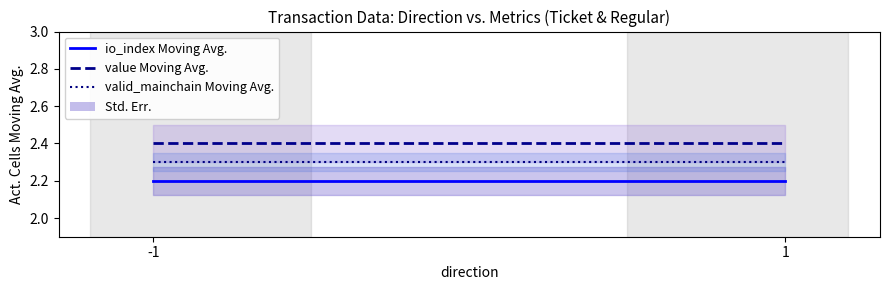

True or false: value Moving Avg. has a value of 4.2 at 1.

False